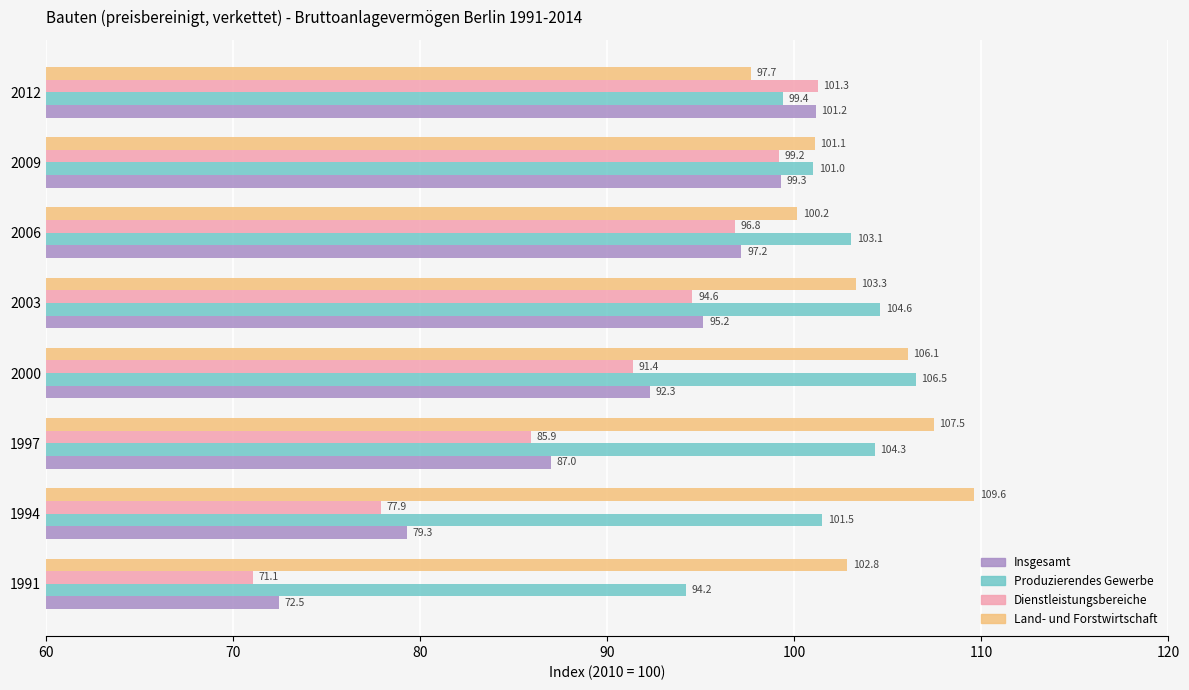

Rank the series by their maximum value, from highest to lowest.

Land- und Forstwirtschaft, Produzierendes Gewerbe, Dienstleistungsbereiche, Insgesamt